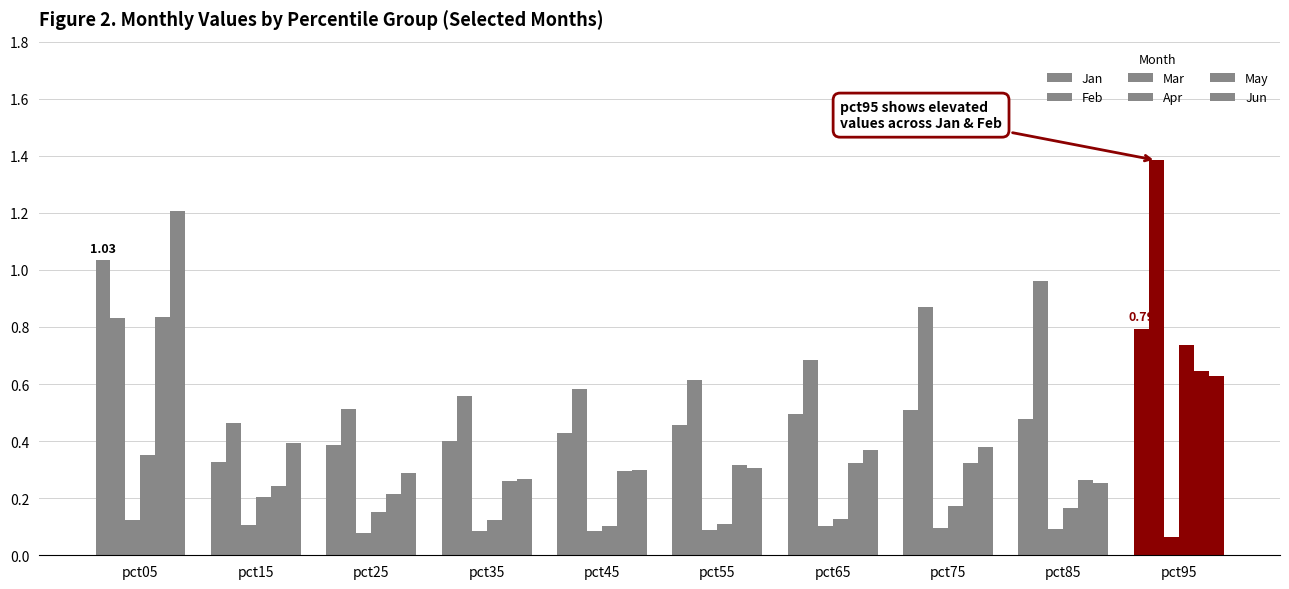

How many data points does each series have?

10